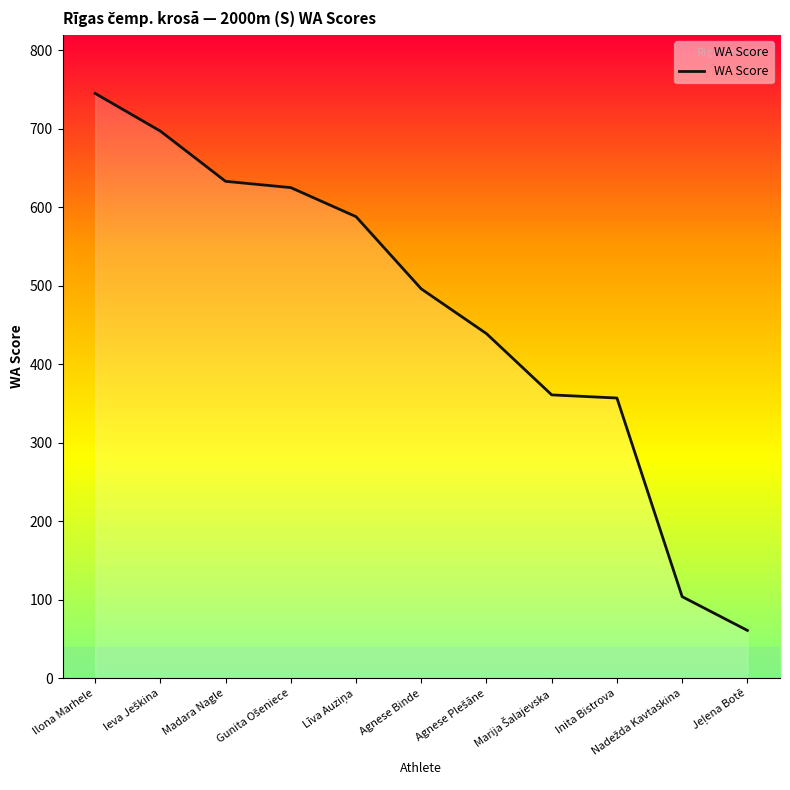

Reading left to right, list all the values displayed in this chart.

Ilona Marhele=745	Ieva Ješkina=697	Madara Nagle=633	Gunita Ošeniece=625	Līva Auziņa=588	Agnese Binde=496	Agnese Plešāne=439	Marija Šalajevska=361	Inita Bistrova=357	Nadežda Kavtaskina=104	Jeļena Botē=61